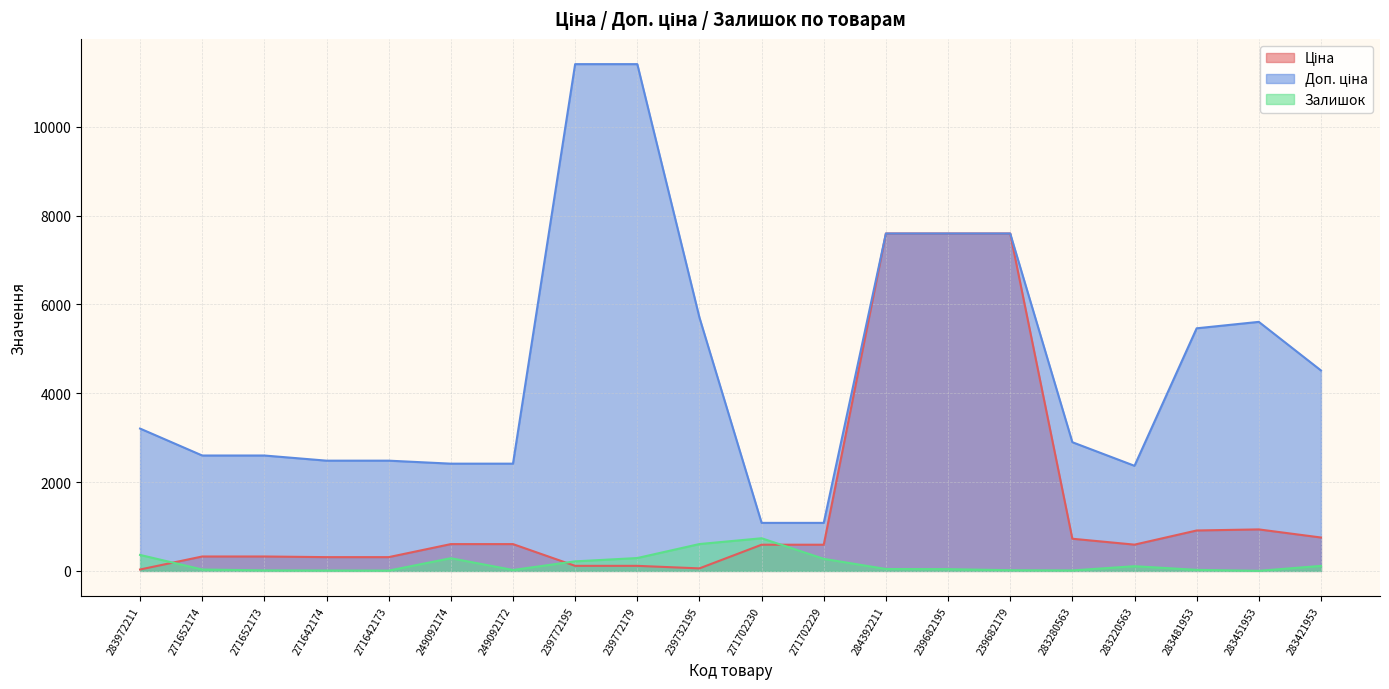

What is the average value of the Доп. ціна series?

4626.1